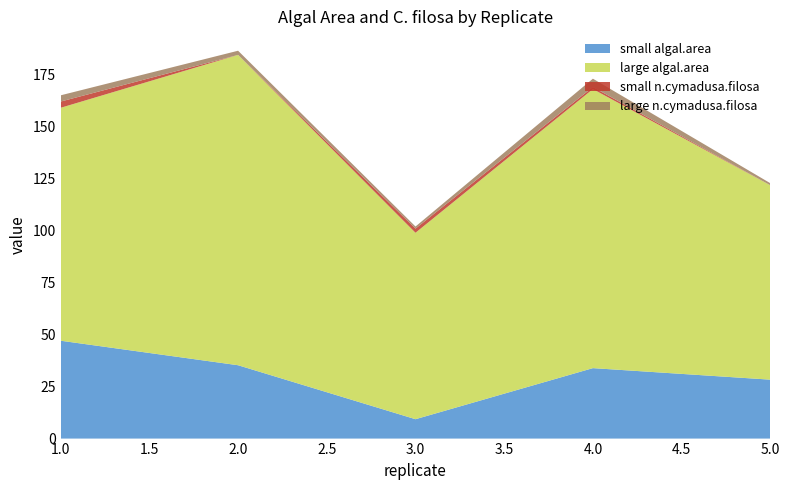

Reading left to right, list all the values displayed in this chart.

small algal.area: 47.1	35.3	9.3	33.9	28.4
large algal.area: 112.1	149.3	89.7	134.2	93.5
small n.cymadusa.filosa: 3.0	0.0	2.0	1.0	0.0
large n.cymadusa.filosa: 3.0	2.0	1.0	4.0	1.0